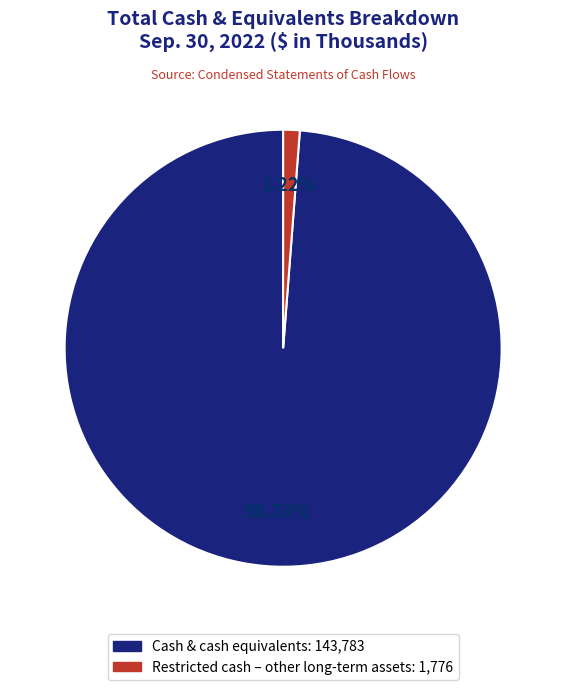

Is there any slice that represents more than half of the pie?

Yes